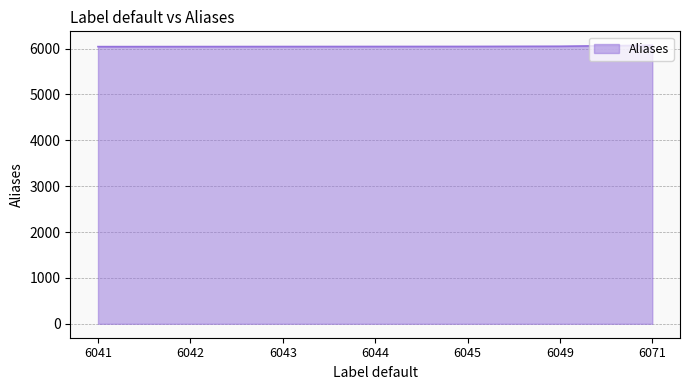

What is the ratio of the value at 6045 to the value at 6042?

1.0